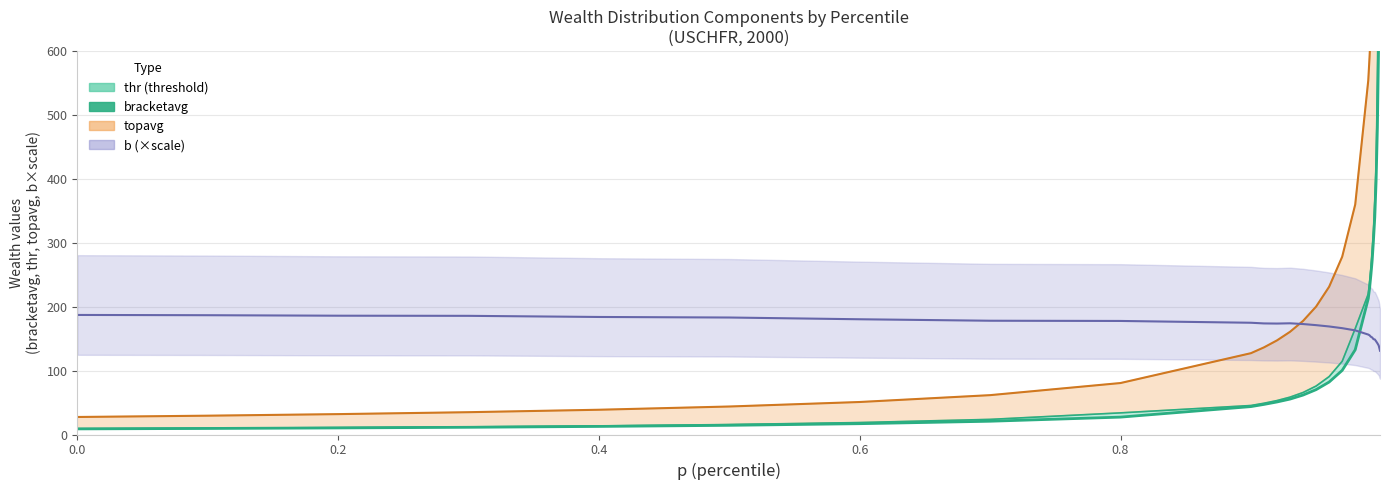

Is it true that the value at 22 is 187.9?

False